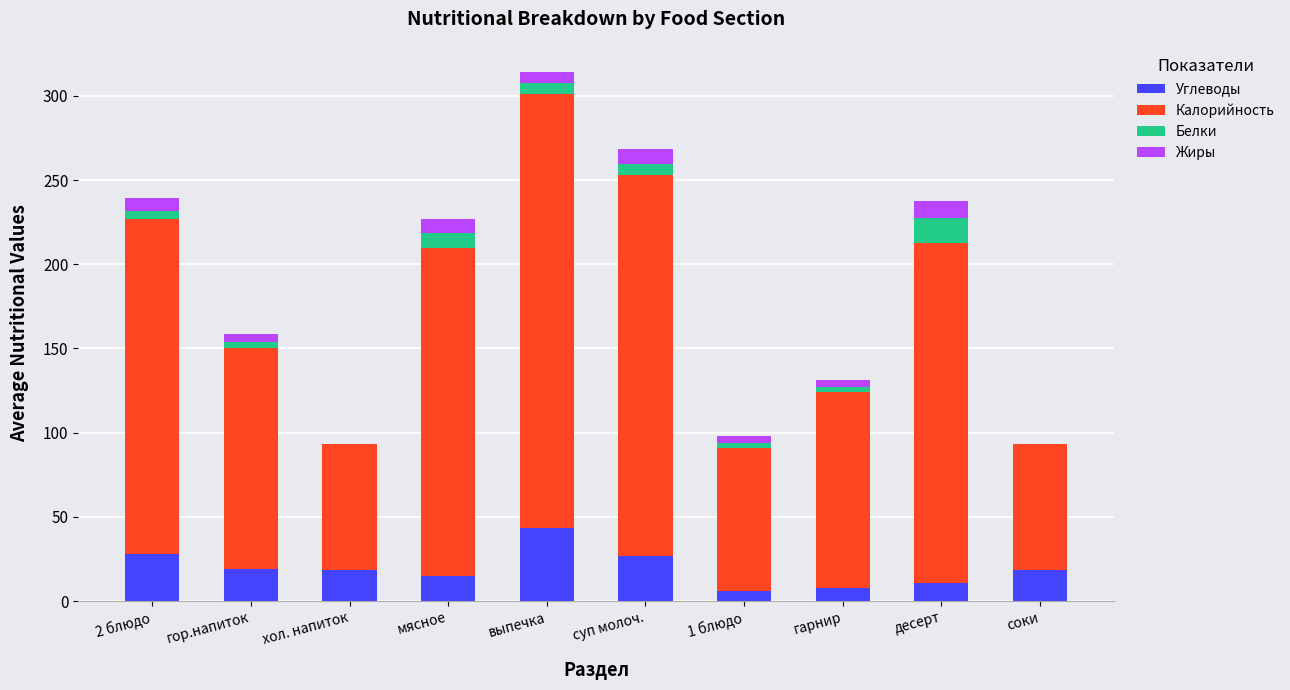

Which category has the highest value in the Углеводы series?

выпечка